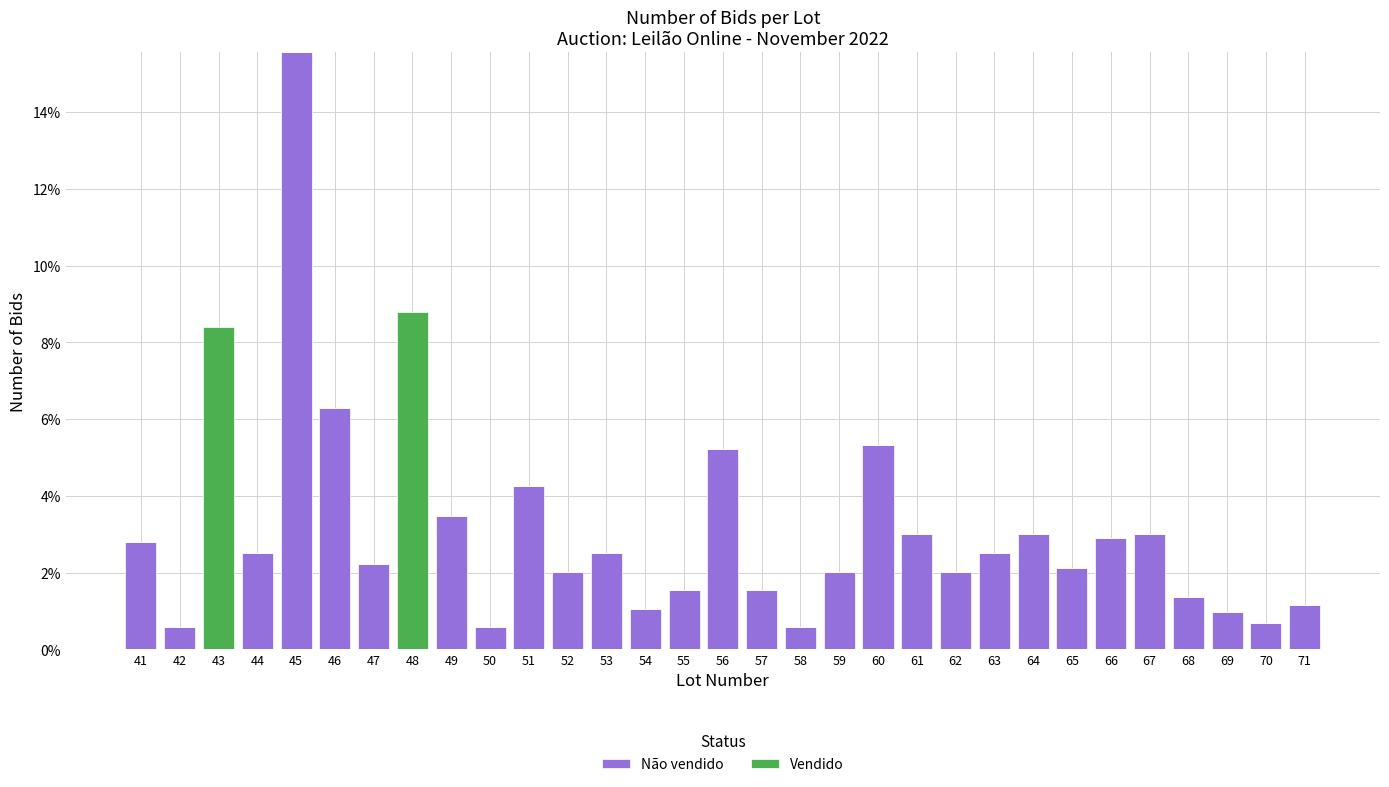

What is the maximum value for Não vendido?

15.6